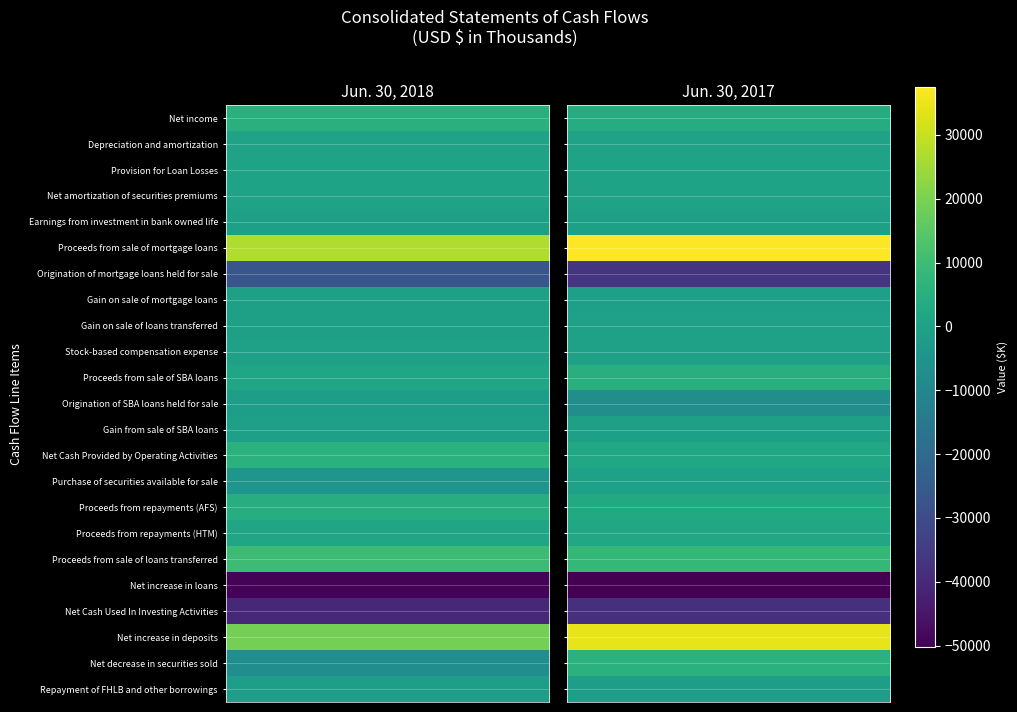

At which label is Provision for Loan Losses closest to 612?

Jun. 30, 2017